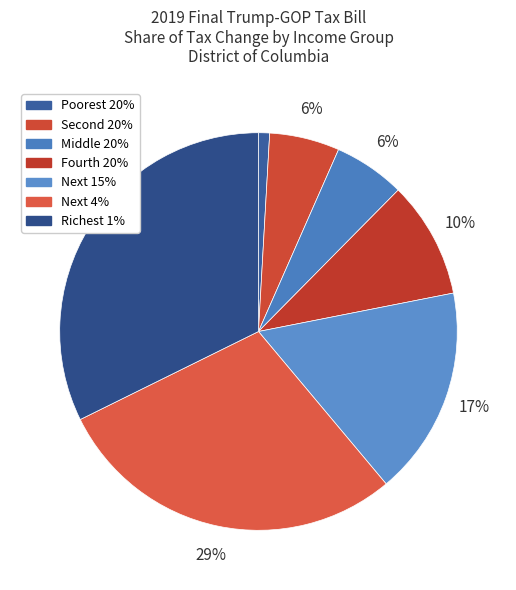

To the nearest percent, what percentage of the pie is Richest 1%?

32%